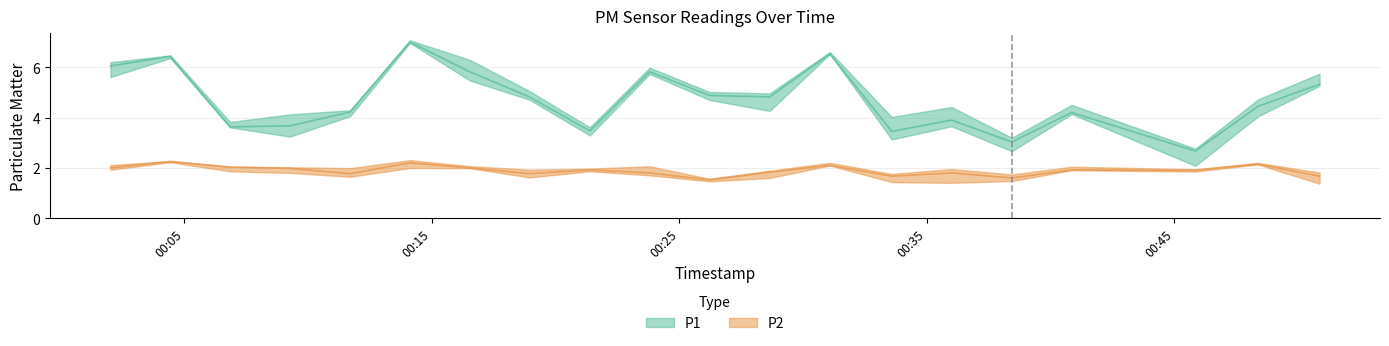

Which series has the largest total across all categories?

P1